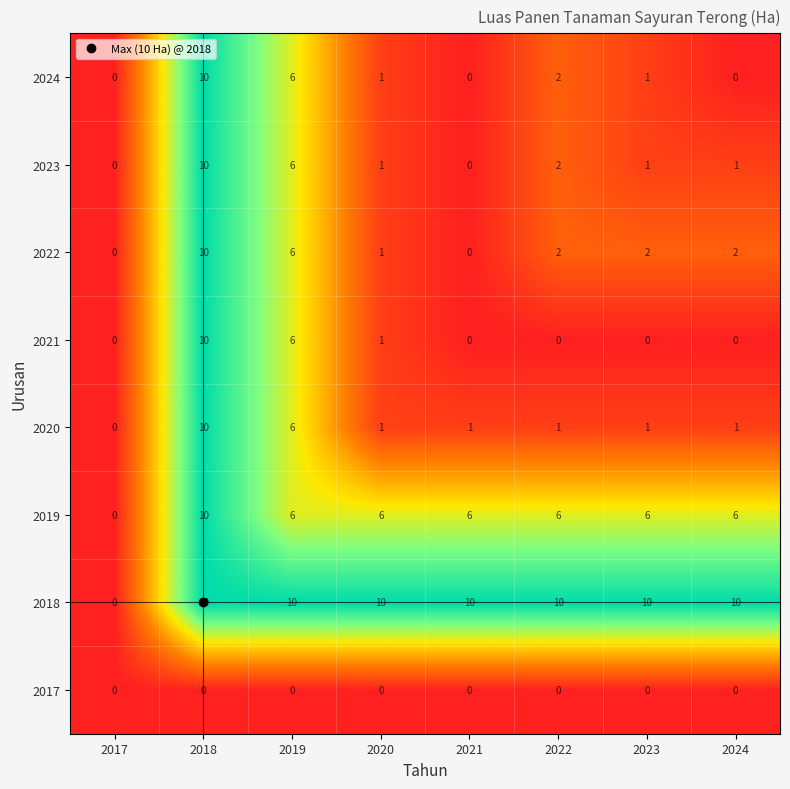

What value does the 2019 series have at 2022?

6